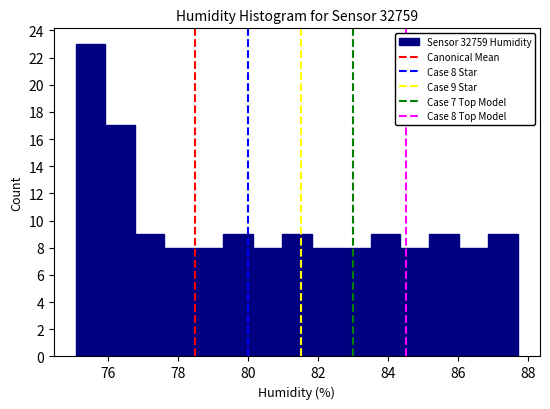

Which range on the x-axis has the tallest bar?

75.0 to 76.0